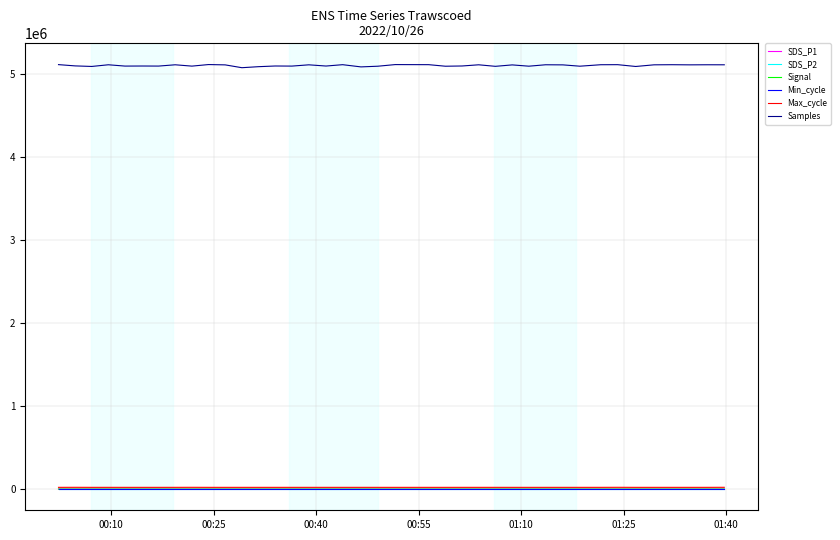

At how many categories does at least one series exceed 1786883?

40